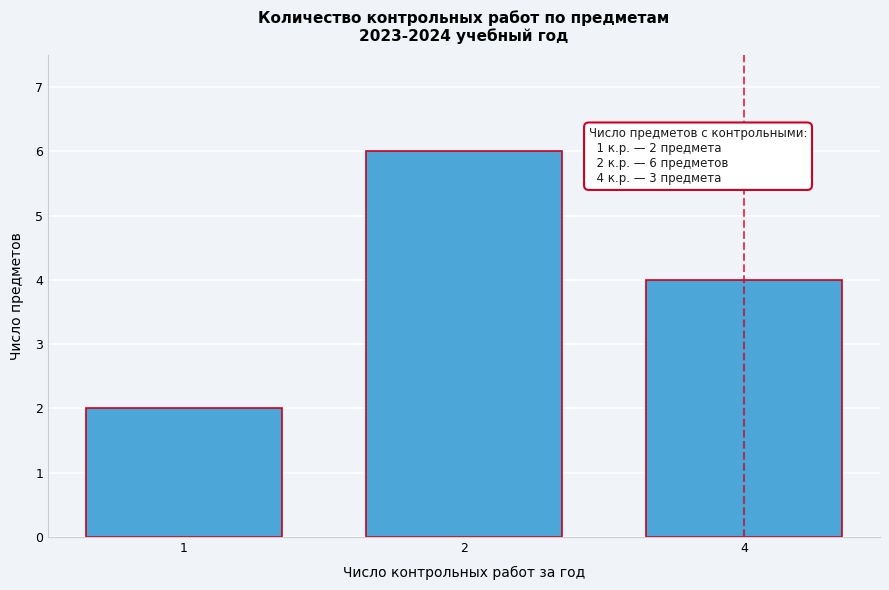

Reading left to right, extract all data points from this chart.

2	6	4